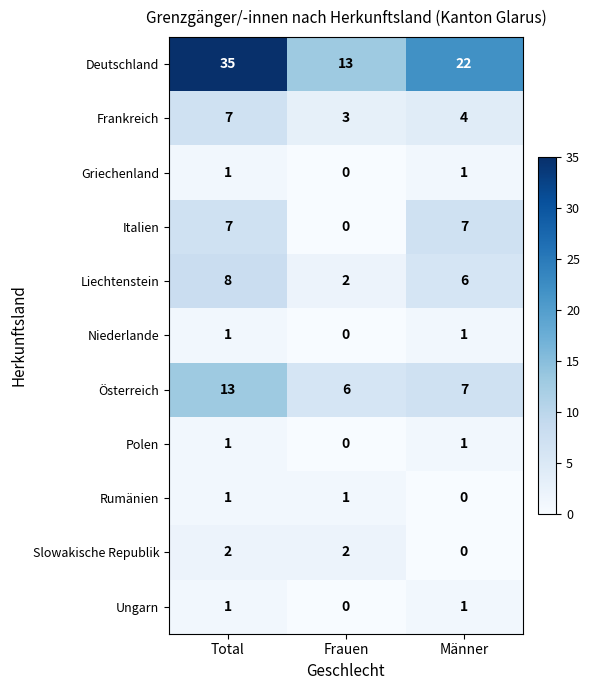

At which category is the sum across all series the highest?

Total